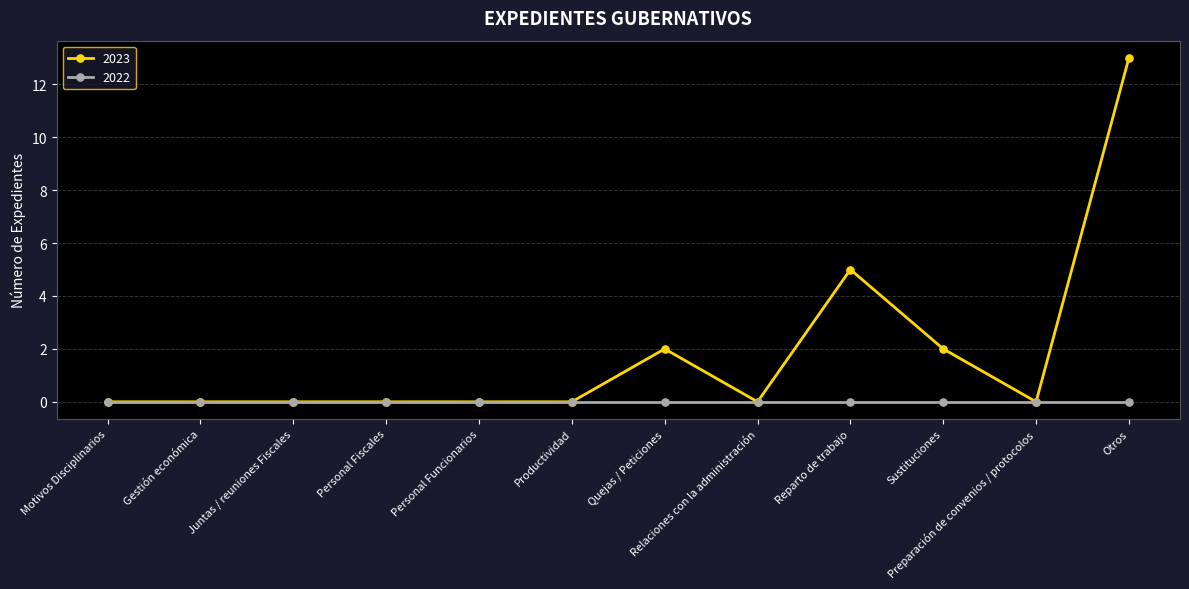

What position from the left is Reparto de trabajo?

9